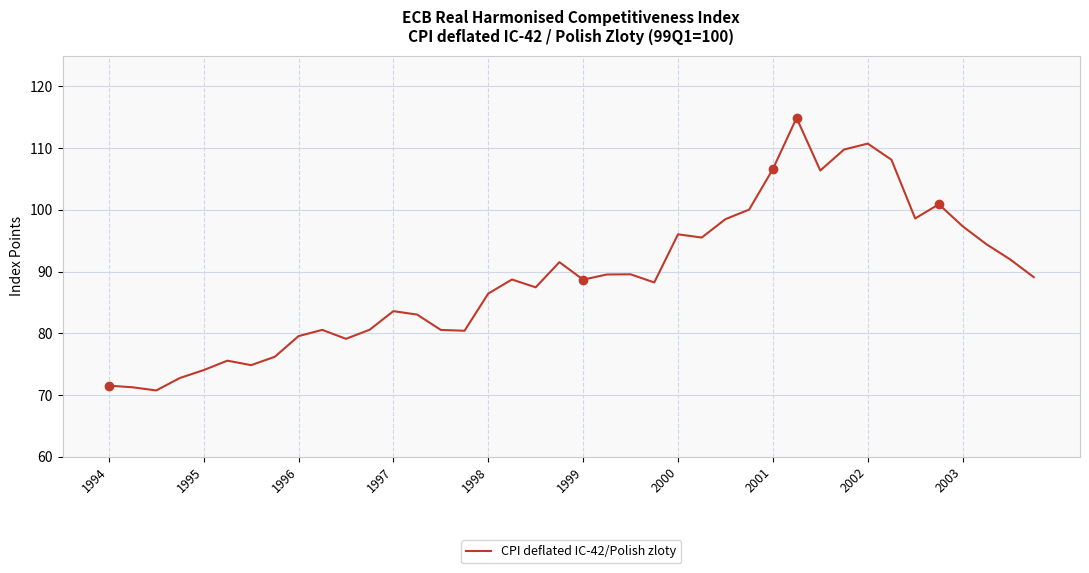

How many series are shown in this chart?

1